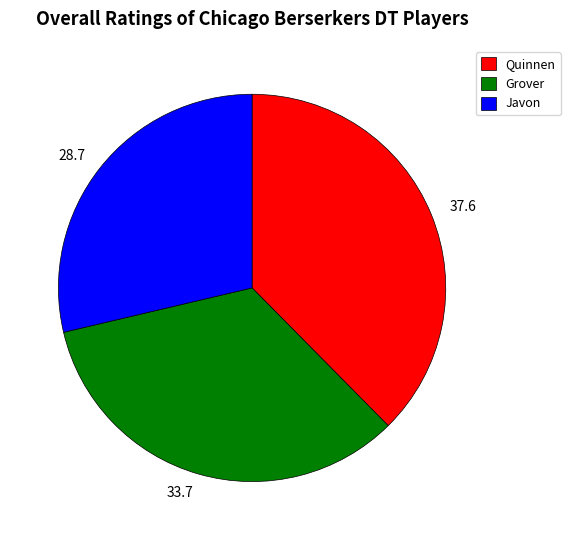

True or false: 28.7 accounts for 29% of the total.

True